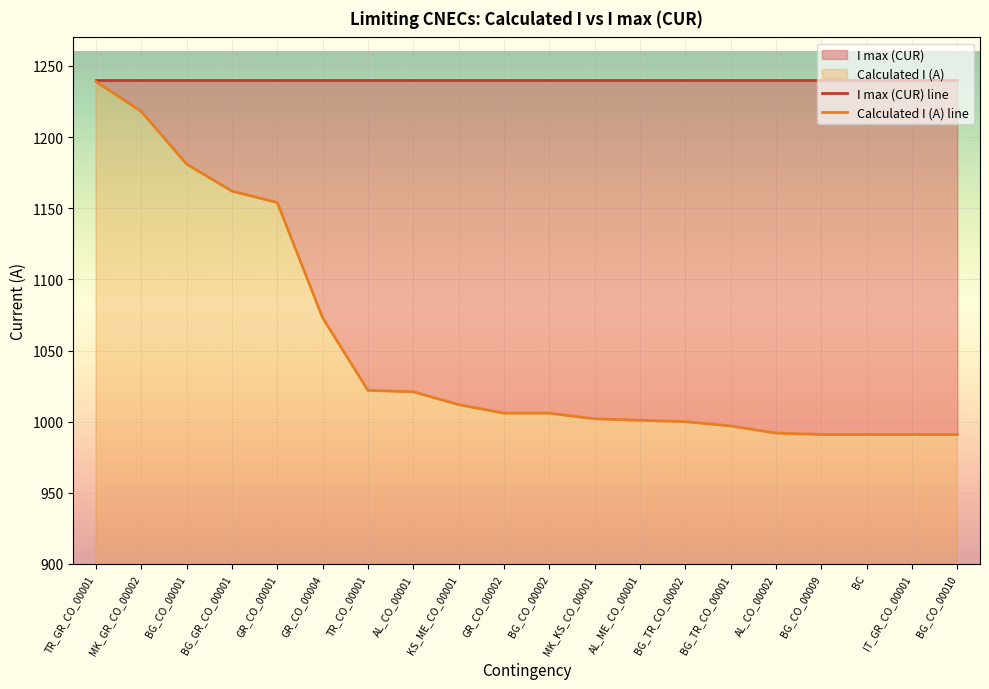

What is the minimum value shown in the chart?

991